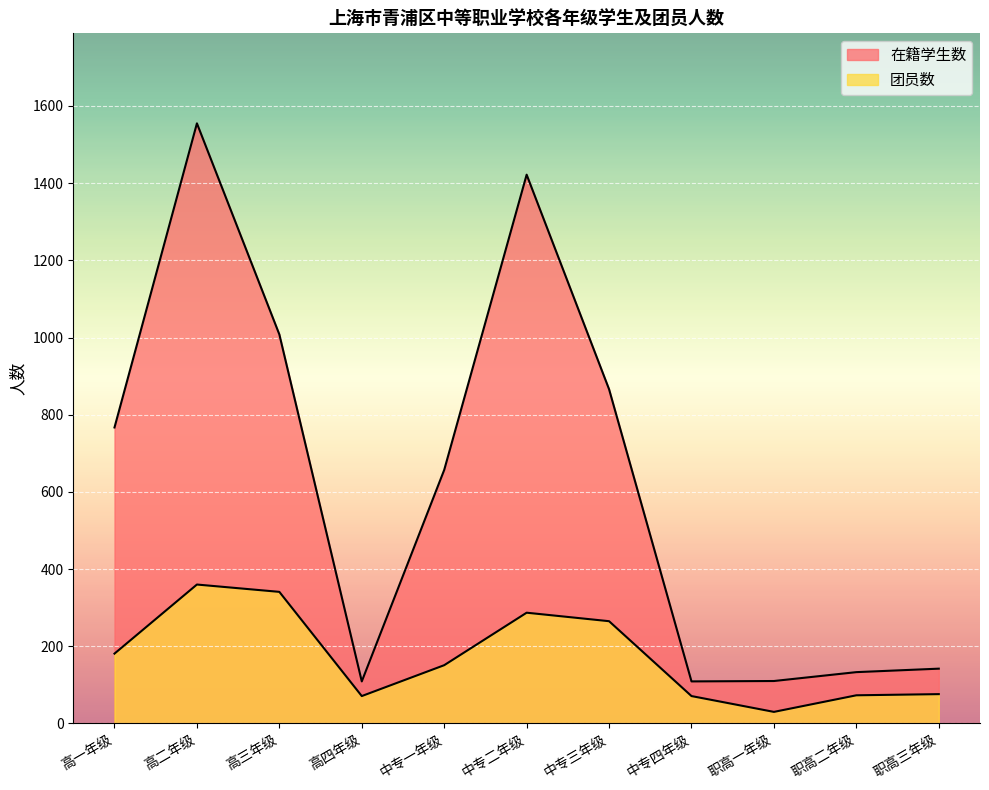

What is the label of the 8th point from the right?

高四年级